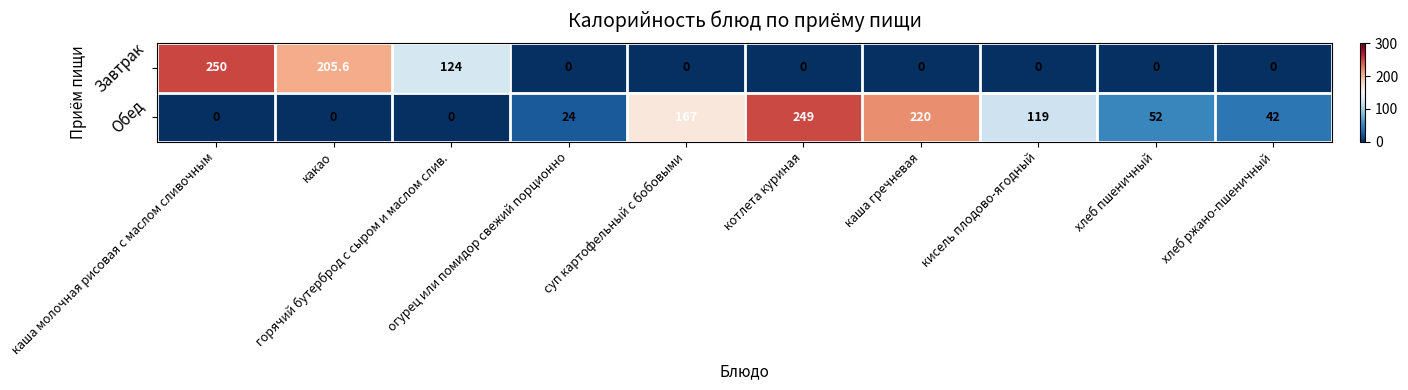

How many Завтрак values are between 0 and 124?

8